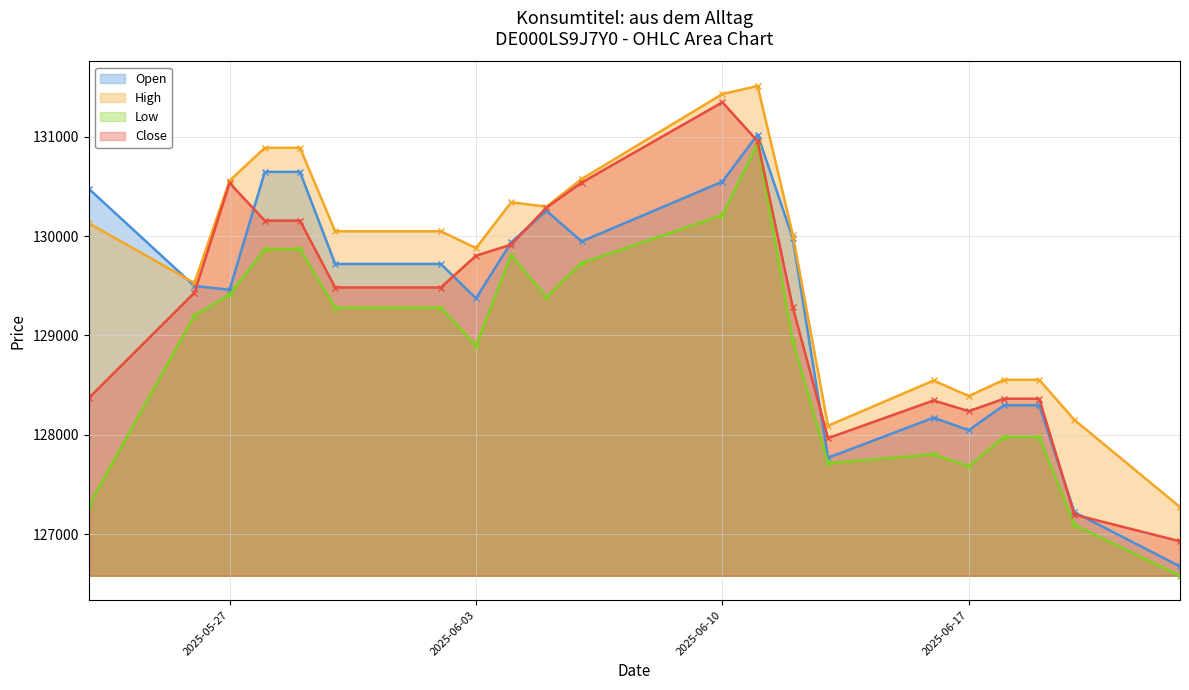

Reading left to right, extract all data points from this chart.

Open (line): 130476	129498	129459	130646	130646	129719	129719	129373	129936	130255	129946	130548	131022	129976	127768	128171	128046	128297	128297	127220	126674
High (line): 130129	129528	130557	130888	130888	130048	130048	129879	130340	130296	130574	131430	131511	130013	128090	128546	128389	128553	128553	128149	127272
Low (line): 127286	129199	129410	129869	129869	129278	129278	128897	129807	129385	129728	130210	130931	128941	127713	127802	127684	127978	127978	127092	126580
Close (line): 128369	129429	130534	130155	130155	129482	129482	129802	129914	130286	130538	131347	130955	129282	127965	128345	128237	128362	128362	127196	126927